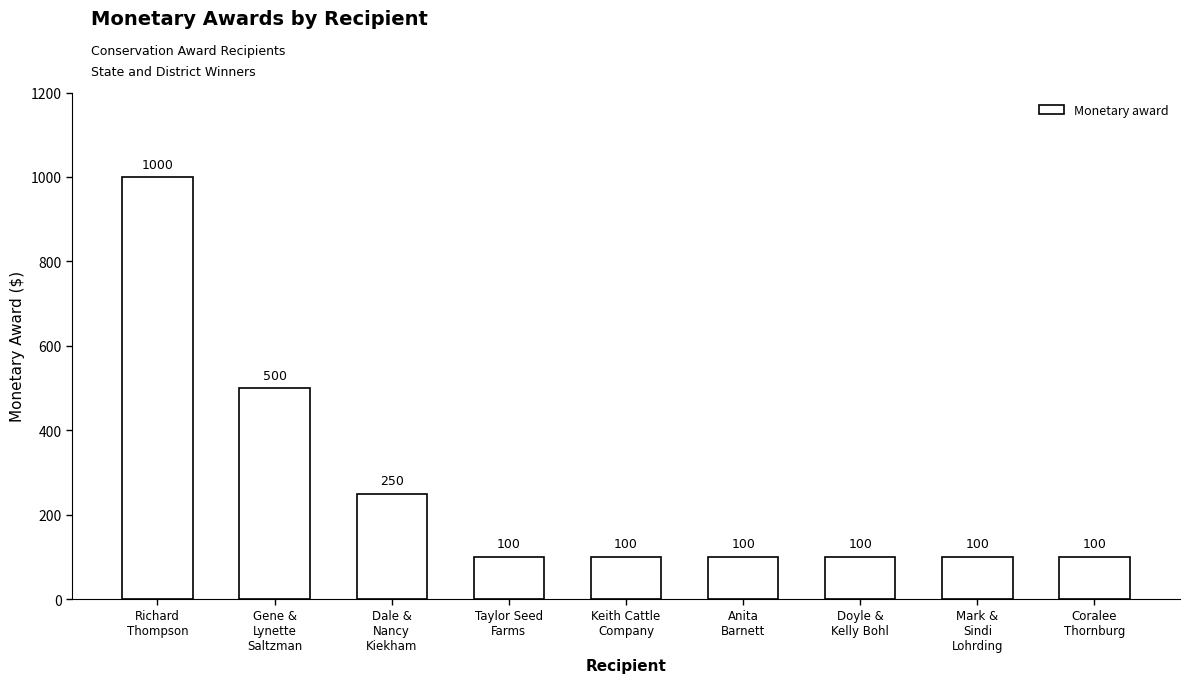

Reading left to right, list all the values displayed in this chart.

1000	500	250	100	100	100	100	100	100